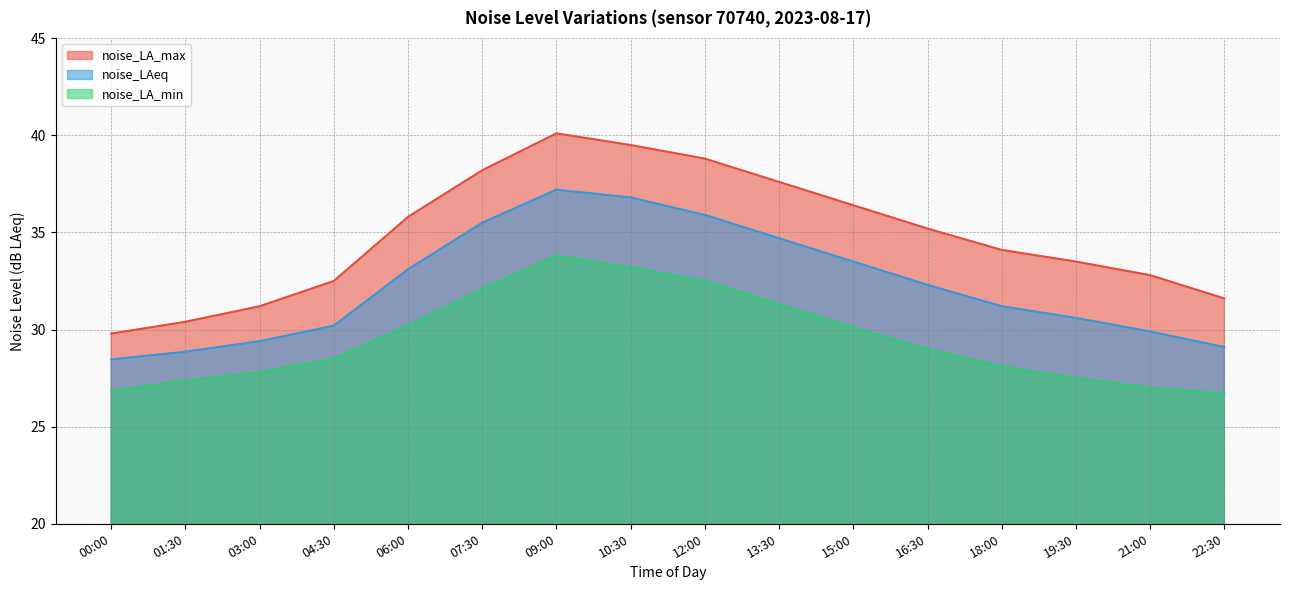

Rank the series by their average value, from lowest to highest.

noise_LA_min, noise_LAeq, noise_LA_max